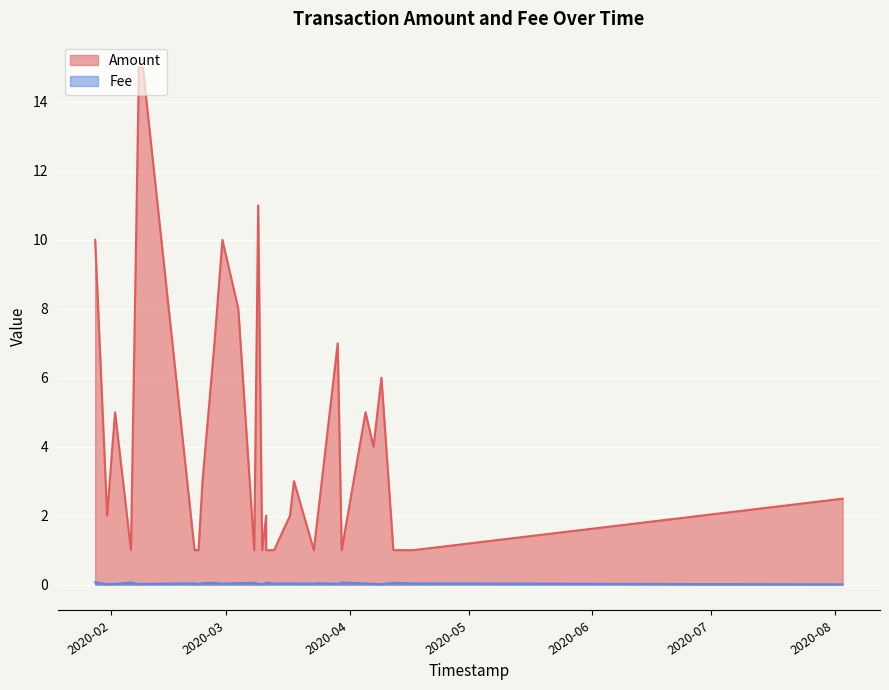

What is the difference between the maximum and minimum values in the Amount series?

14.0